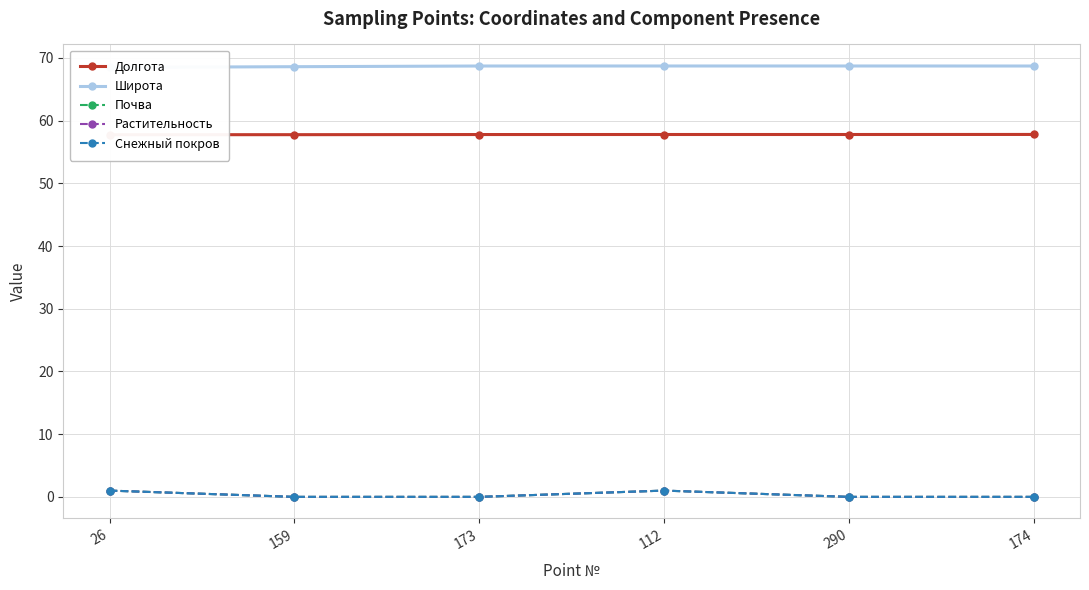

List the labels in order of Растительность value, largest first.

26, 112, 159, 173, 290, 174